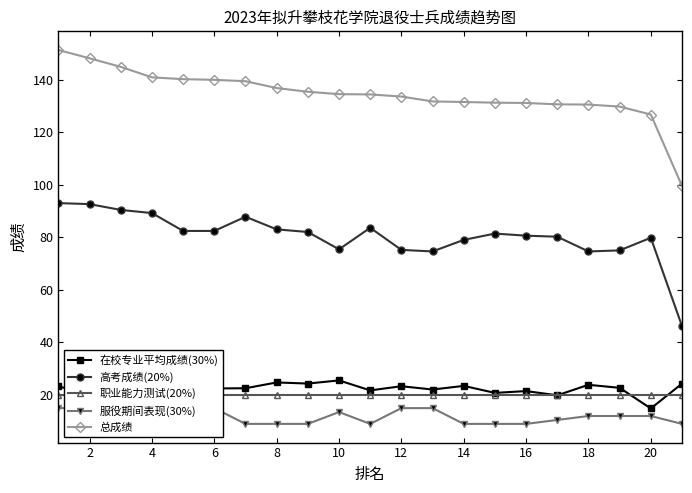

At how many categories does at least one series exceed 15?

21